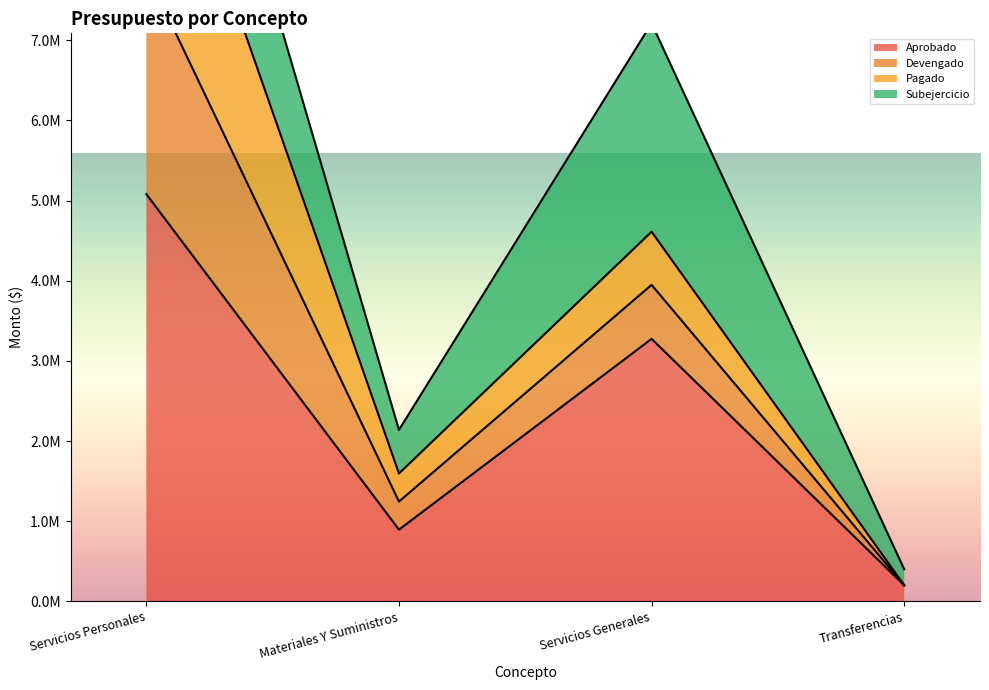

At which category does Devengado reach its first local valley?

Materiales Y Suministros